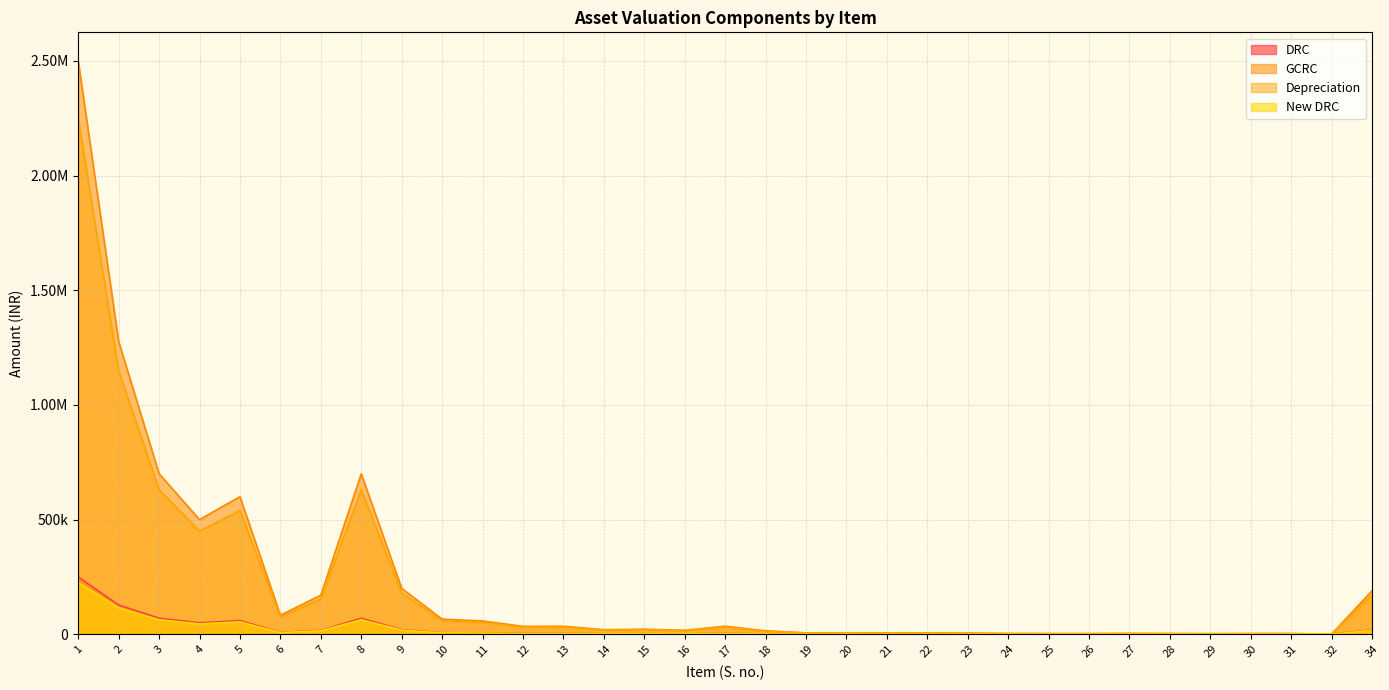

True or false: Depreciation has a value of 413.3 at 31.

False